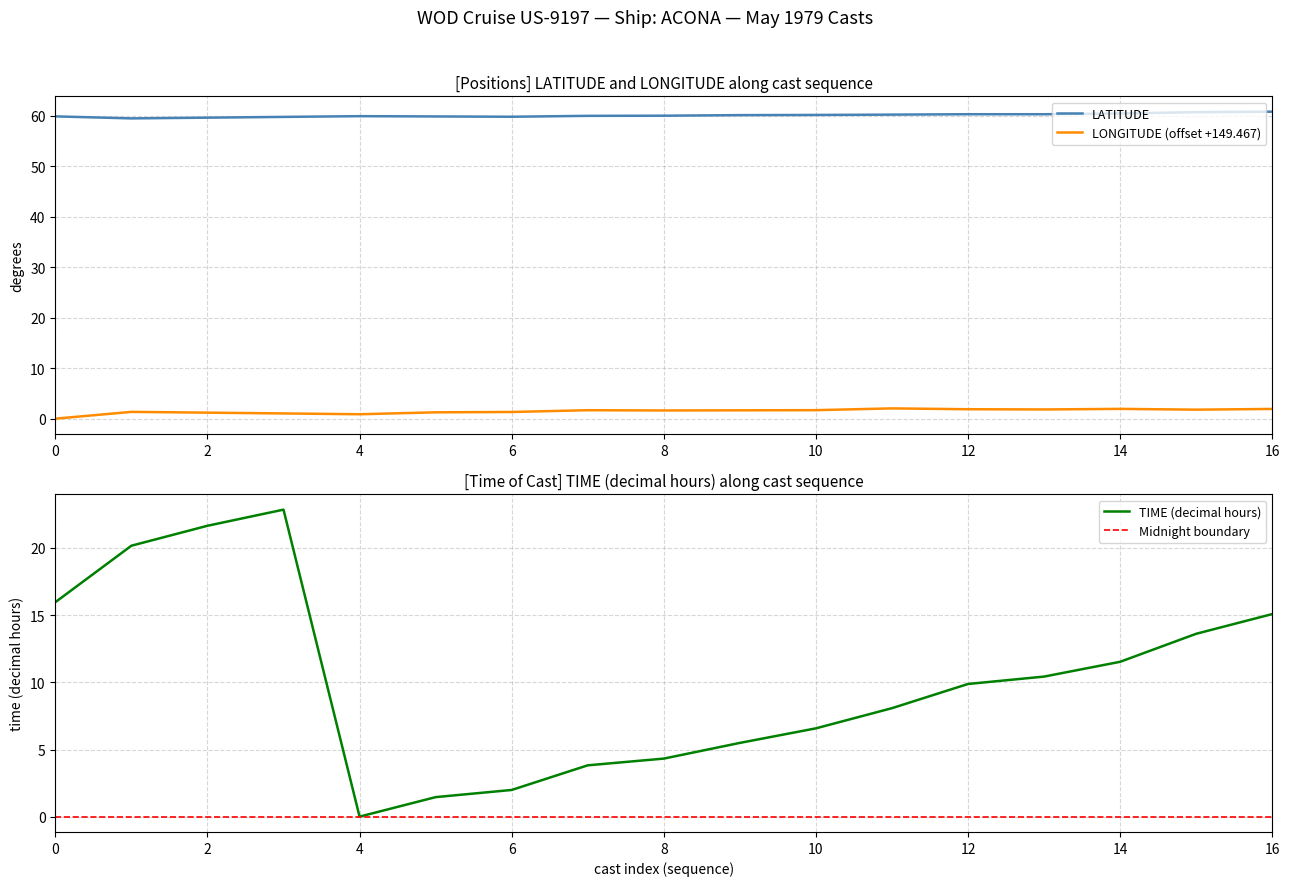

In TIME, how many points are lower than both neighbors (excluding endpoints)?

1